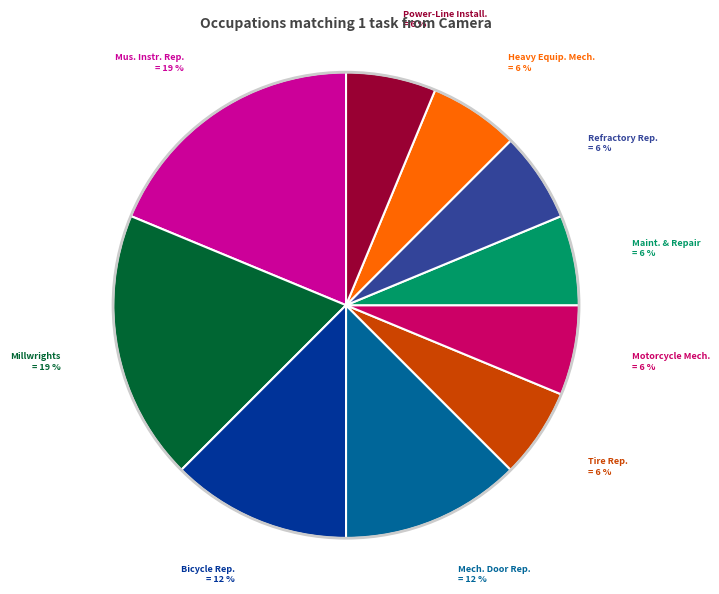

Is there a majority slice in this chart?

No